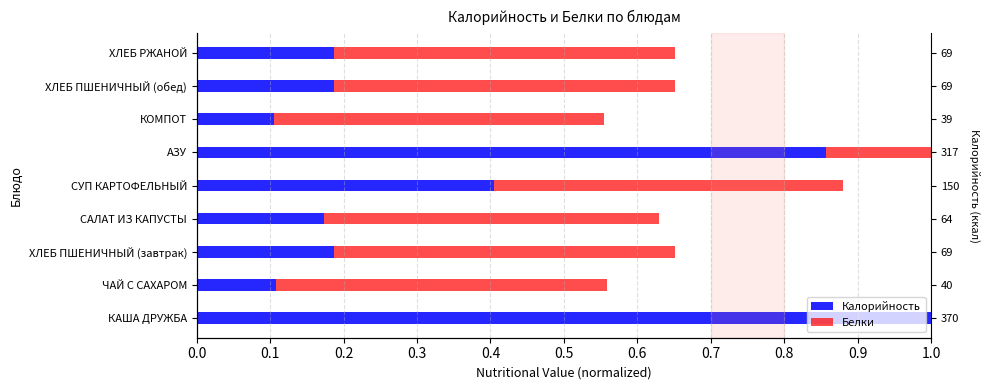

Reading left to right, transcribe all the data shown in this chart.

Калорийность: 1.0	0.1	0.2	0.2	0.4	0.9	0.1	0.2	0.2
Белки: 0.5	0.4	0.5	0.5	0.5	0.6	0.4	0.5	0.5